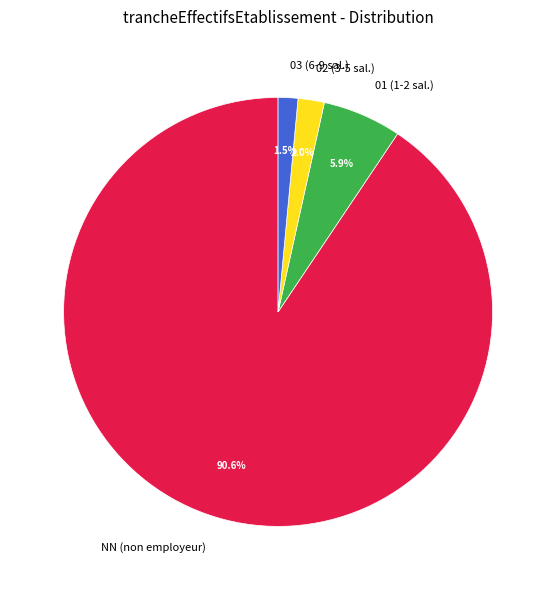

Between 01 (1-2 sal.) and 03 (6-9 sal.), which is larger?

01 (1-2 sal.)